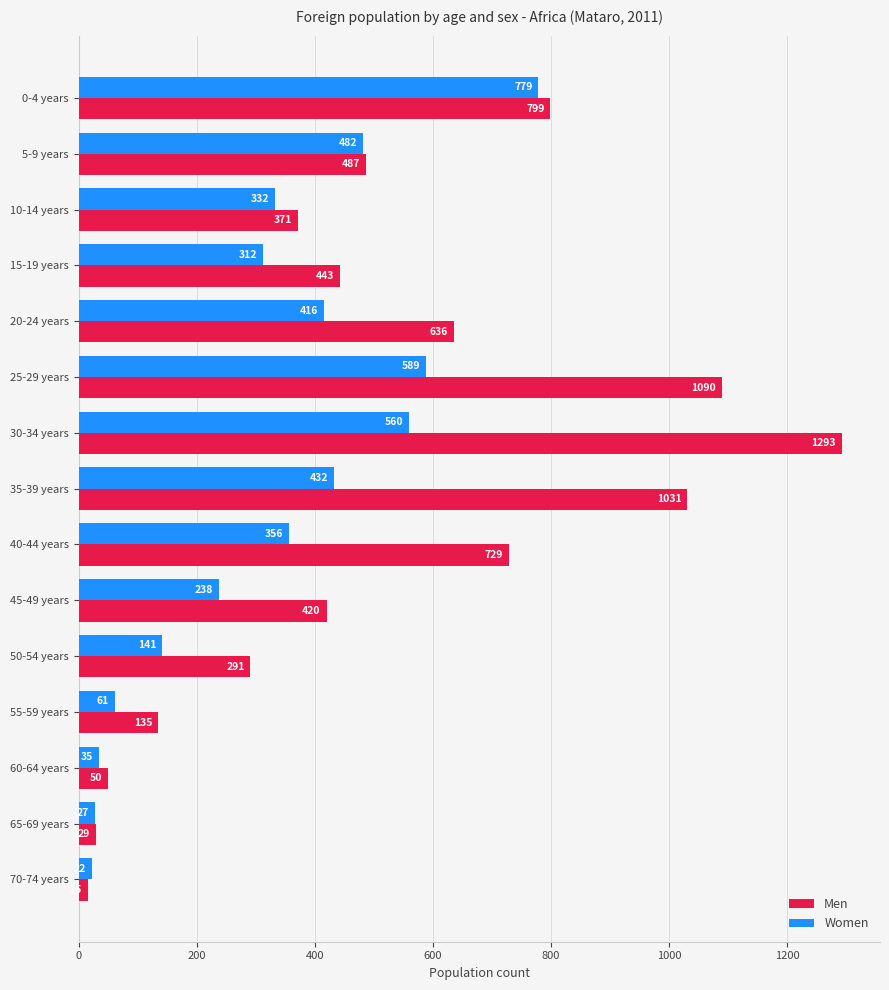

What is the minimum value shown in the chart?

15